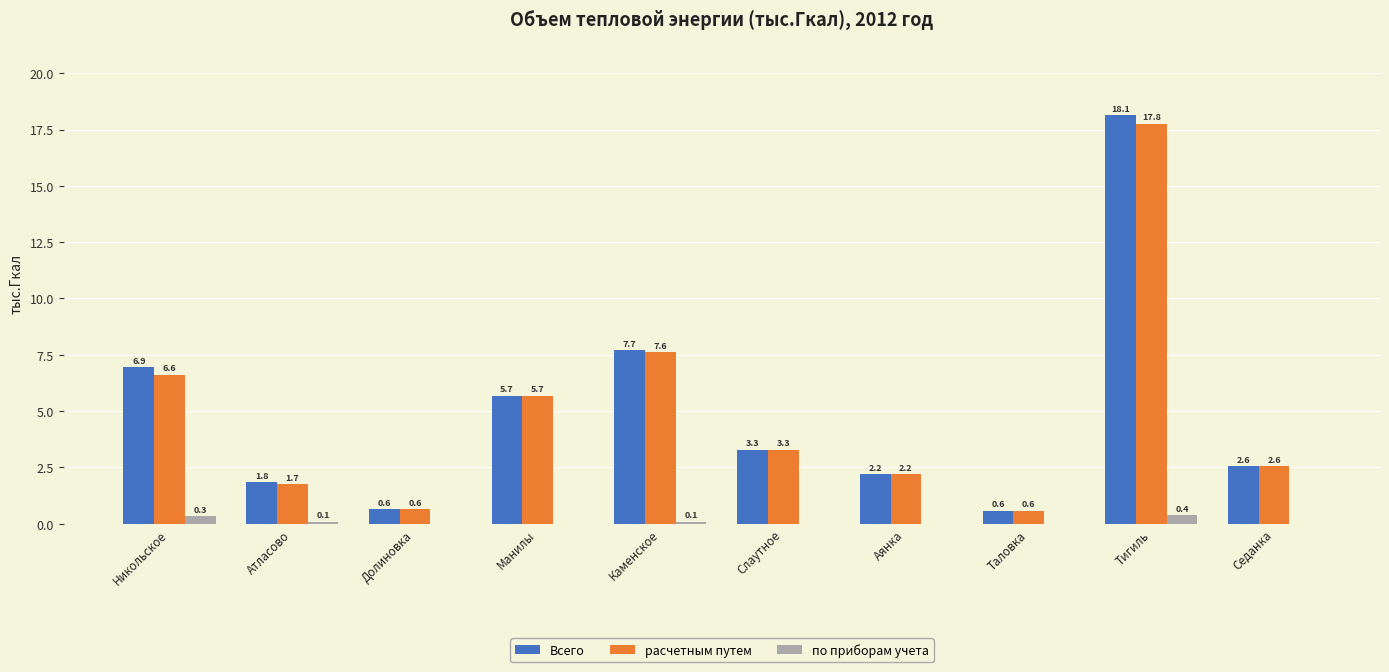

What are all the series names shown in the legend?

Всего, расчетным путем, по приборам учета